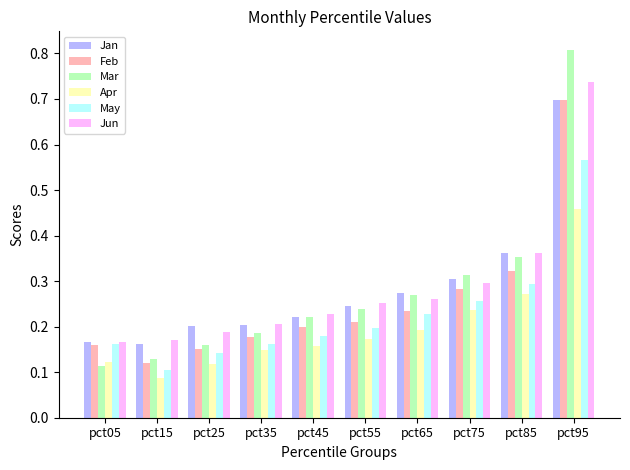

Which category has the lowest value in the May series?

pct15